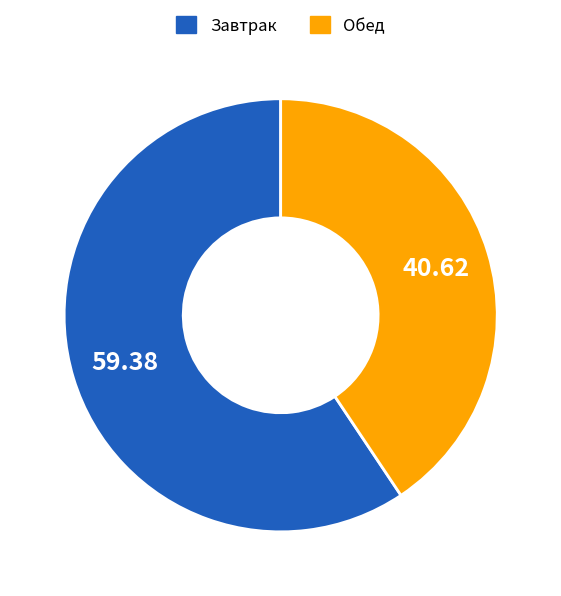

Is the sum of Обед and Завтрак greater than half?

Yes